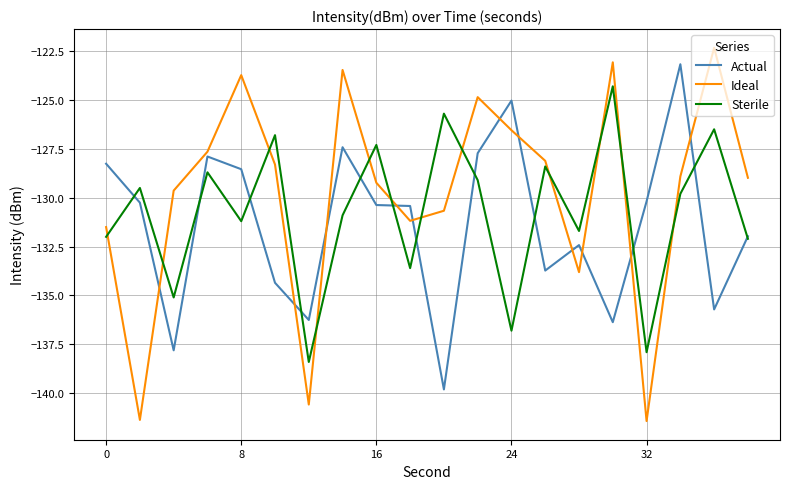

What is the highest value of the Ideal series?

-122.3